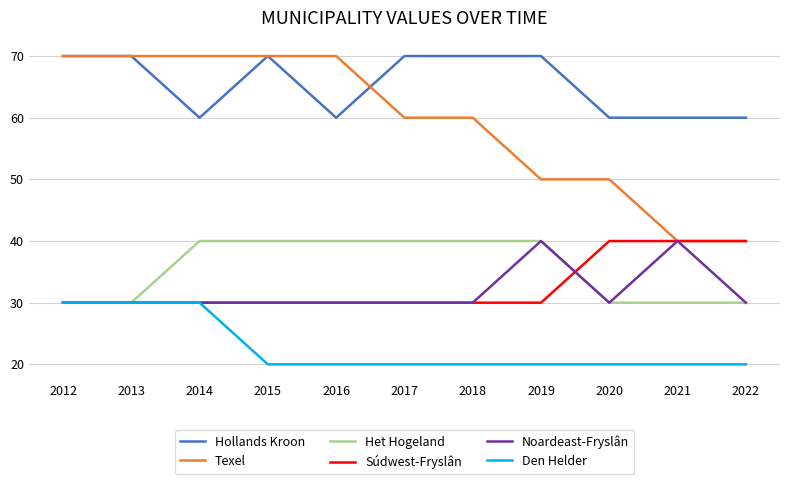

What is the lowest value of the Hollands Kroon series?

60